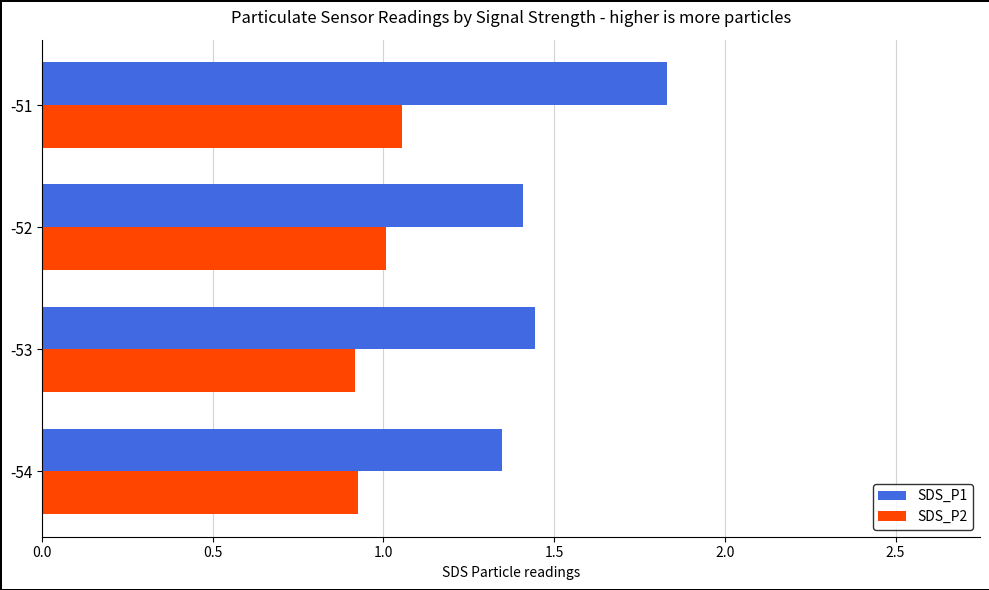

What is the average value of the SDS_P2 series?

1.0